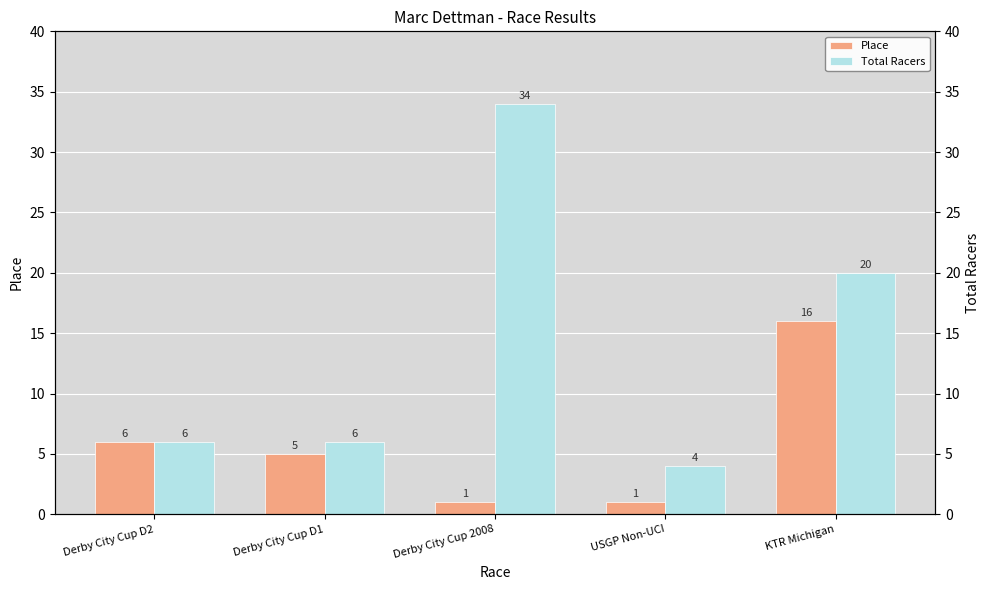

Which category has the lowest value in the Place series?

Derby City Cup 2008